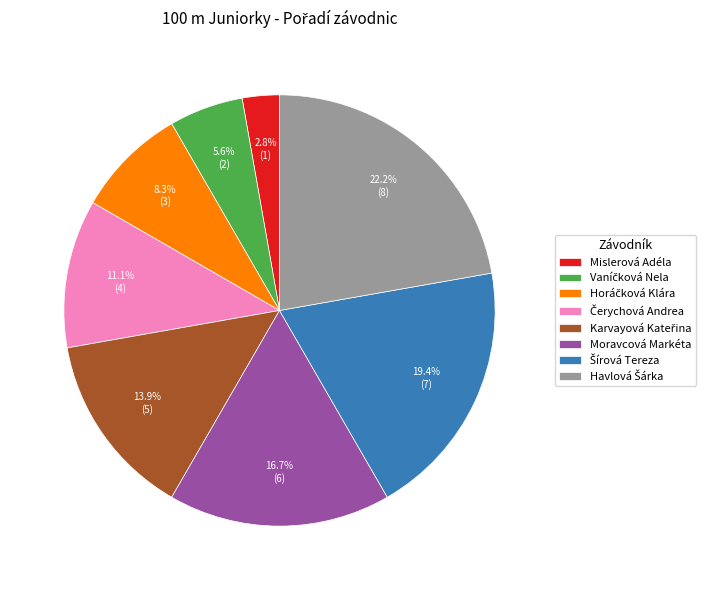

Which category has the smallest portion of the pie?

Mislerová Adéla